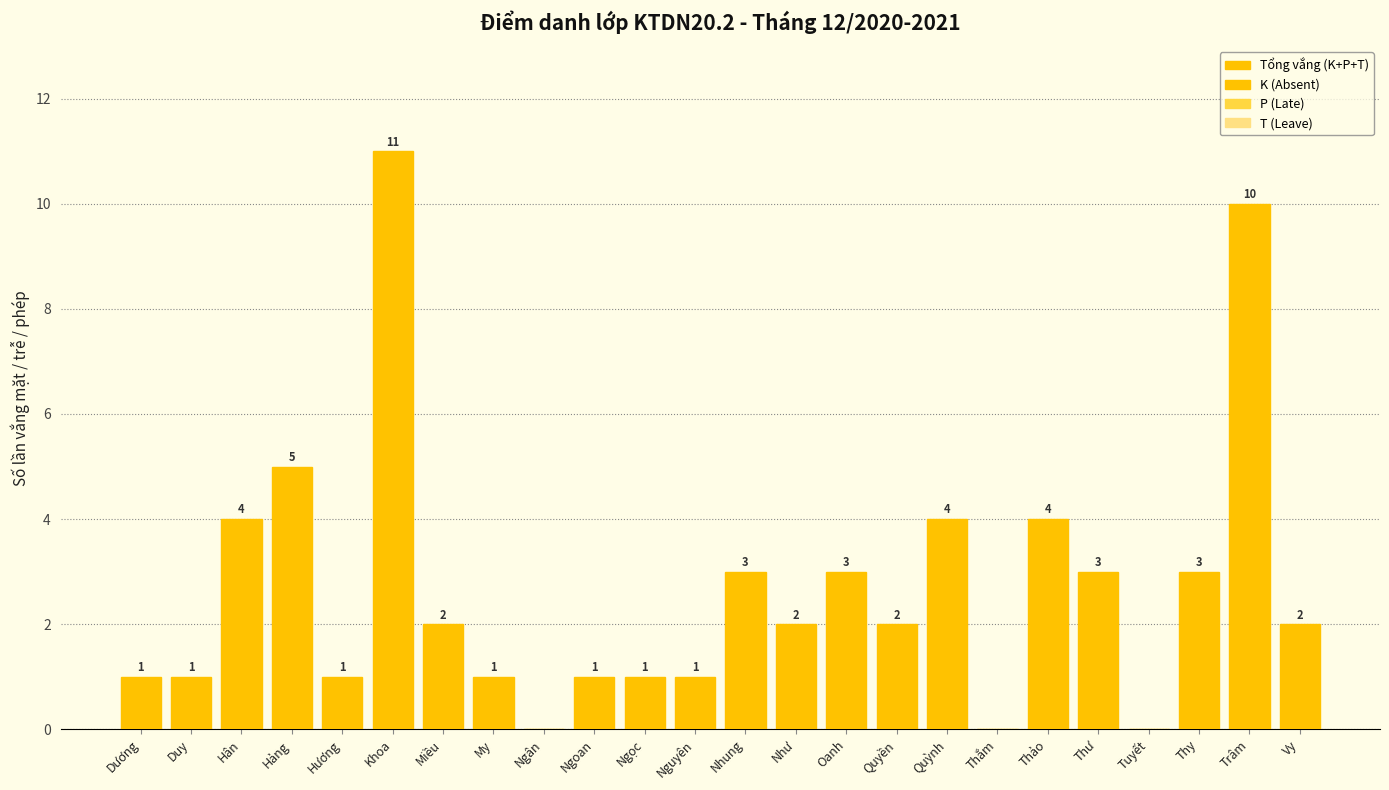

Are the bars grouped side by side (vs. stacked)?

Yes